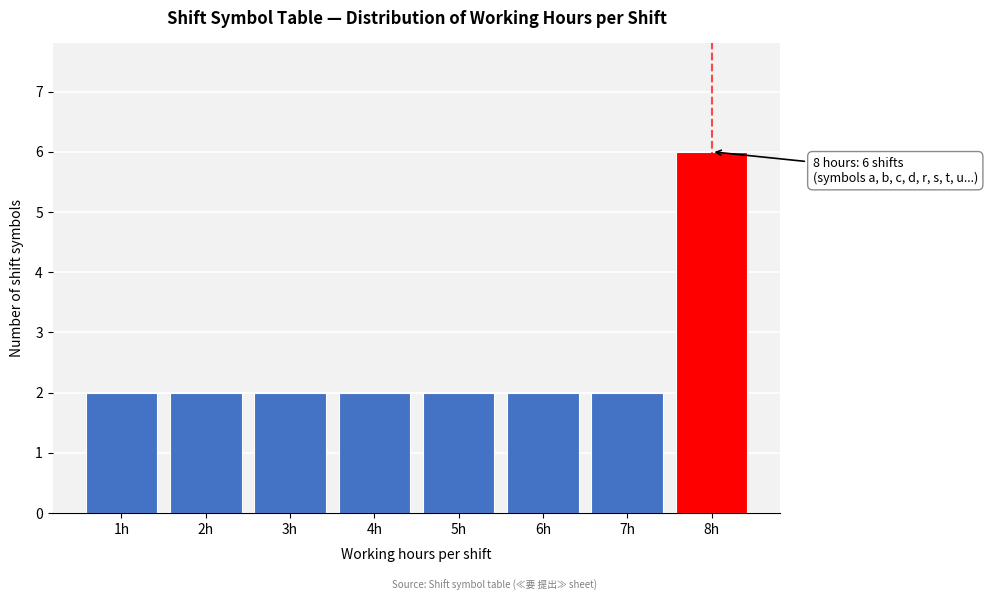

Reading left to right, transcribe all the data shown in this chart.

2	2	2	2	2	2	2	6